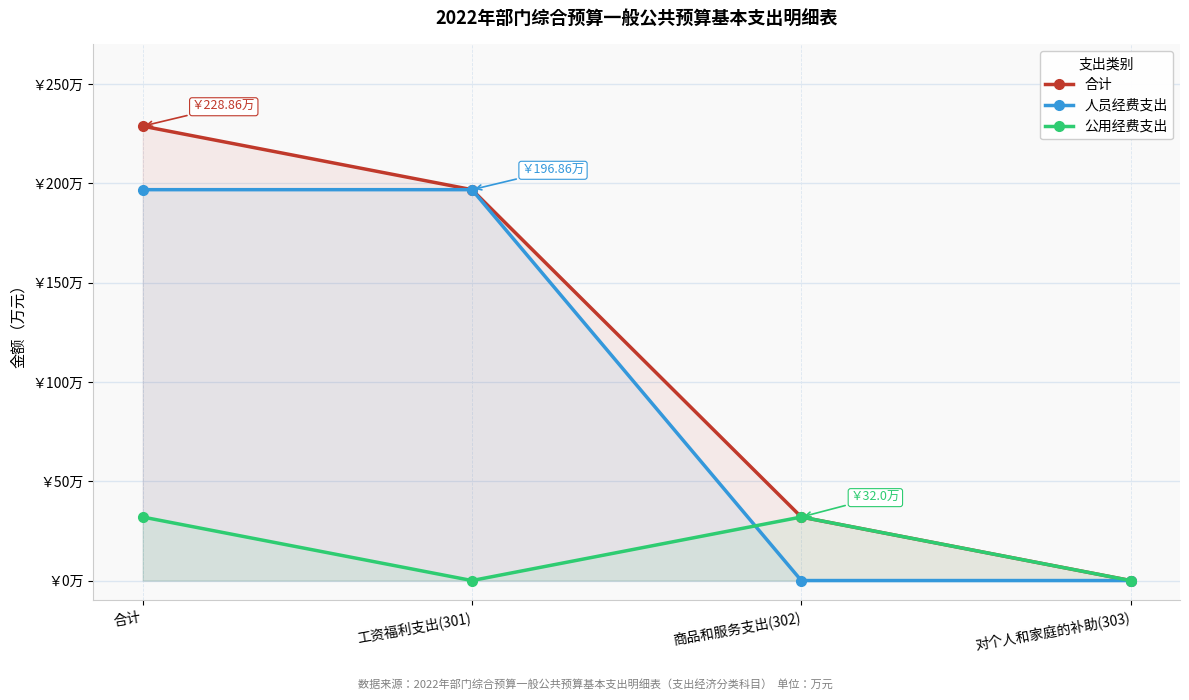

Reading right to left, extract all data points from this chart.

合计: 对个人和家庭的补助(303)=0.0	商品和服务支出(302)=32.0	工资福利支出(301)=196.9	合计=228.9
人员经费支出: 对个人和家庭的补助(303)=0.0	商品和服务支出(302)=0.0	工资福利支出(301)=196.9	合计=196.9
公用经费支出: 对个人和家庭的补助(303)=0.0	商品和服务支出(302)=32.0	工资福利支出(301)=0.0	合计=32.0